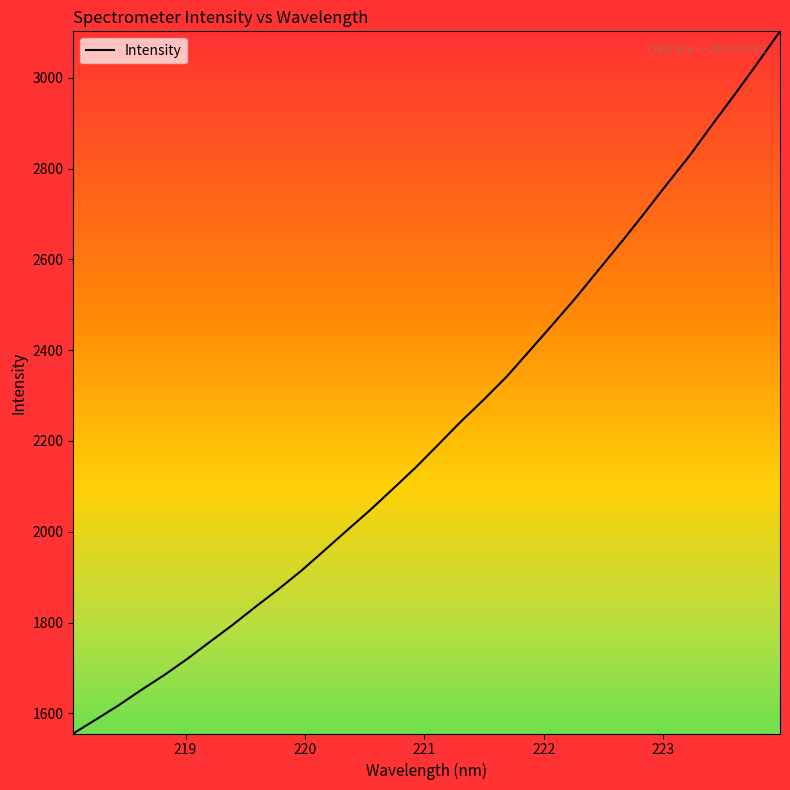

True or false: there are more than 0 points higher than both neighbors.

False